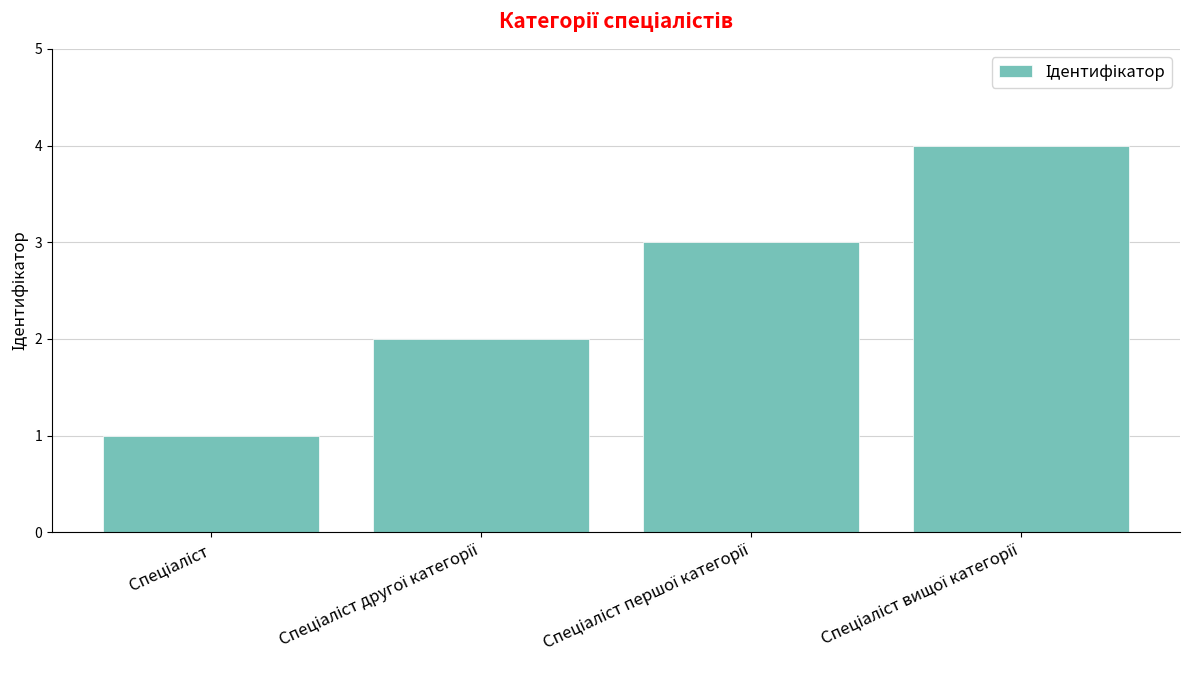

What is the greatest value displayed?

4